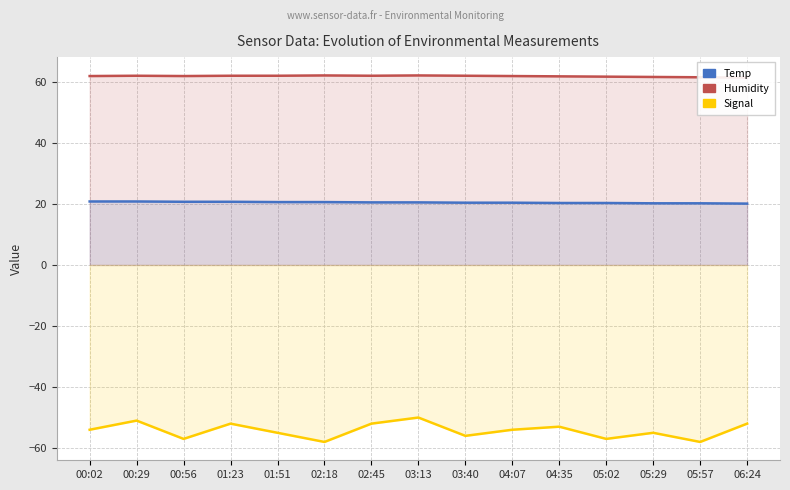

What is the label of the 7th point from the left?

02:45